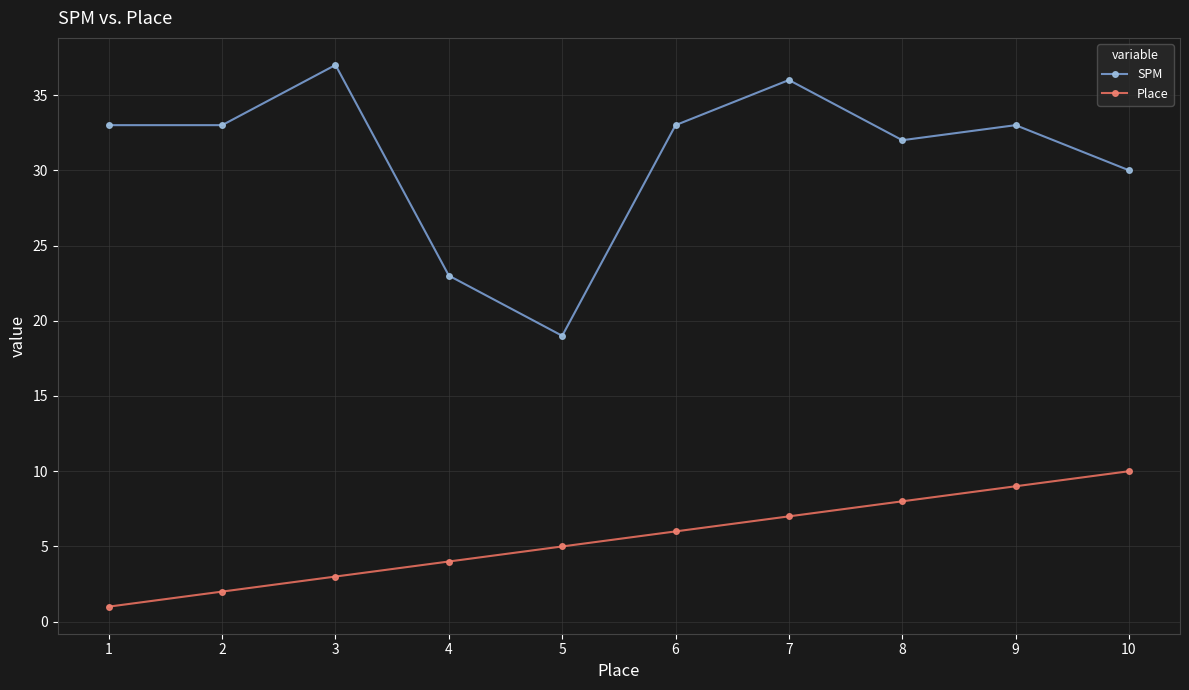

What is the total value across all series at 5?

24